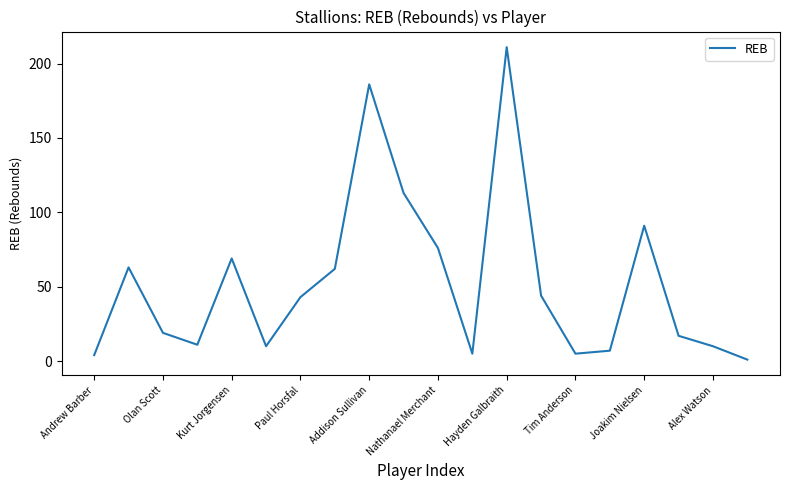

What is the maximum value shown in the chart?

211